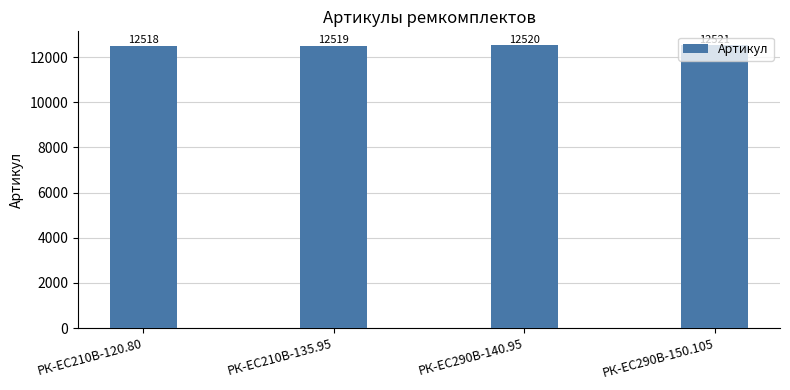

What is the label of the 2nd bar from the right?

РК-ЕС290В-140.95